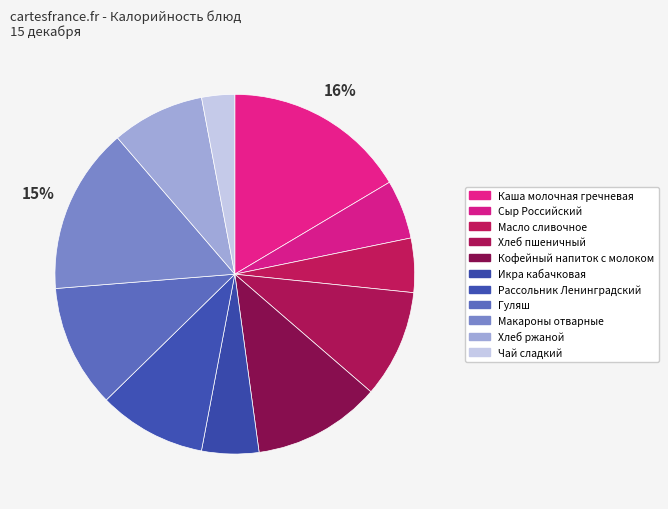

To the nearest percent, what portion does Гуляш represent?

11%